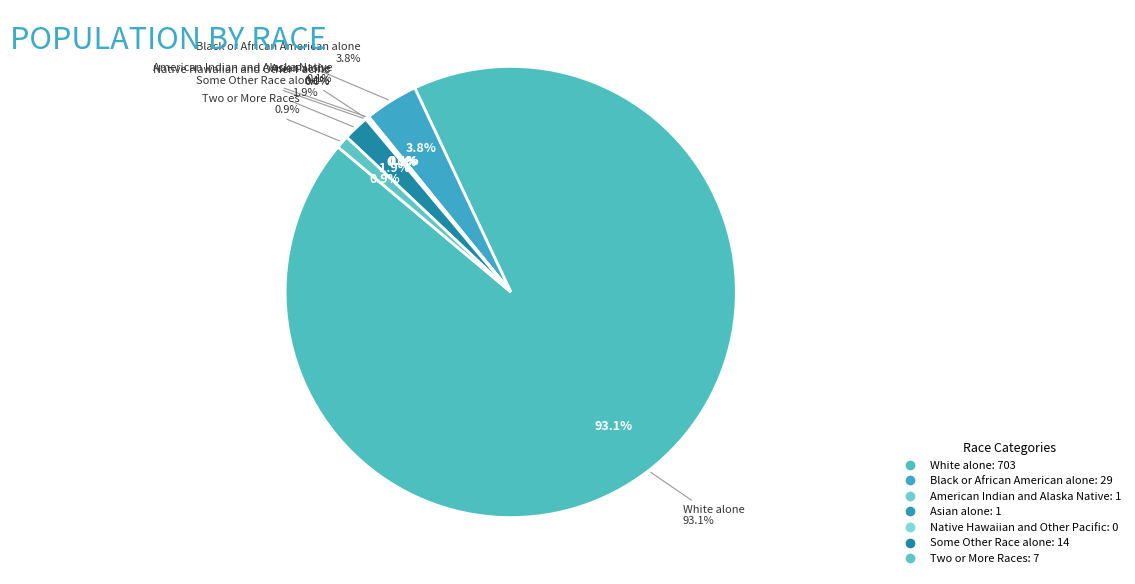

What is the ratio of the value at American Indian and Alaska Native to the value at Some Other Race alone?

0.1